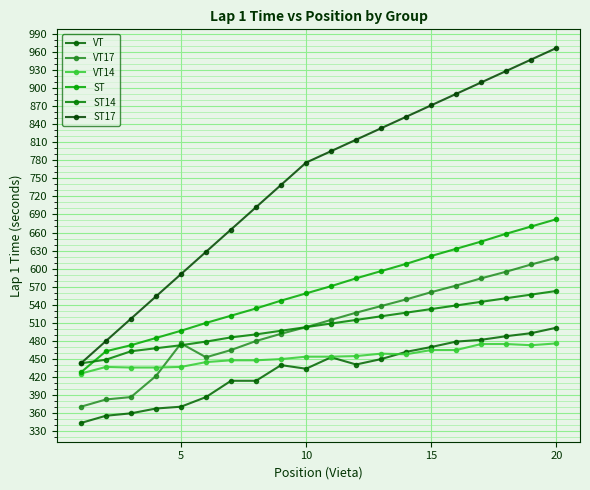

At how many categories does at least one series exceed 416?

20